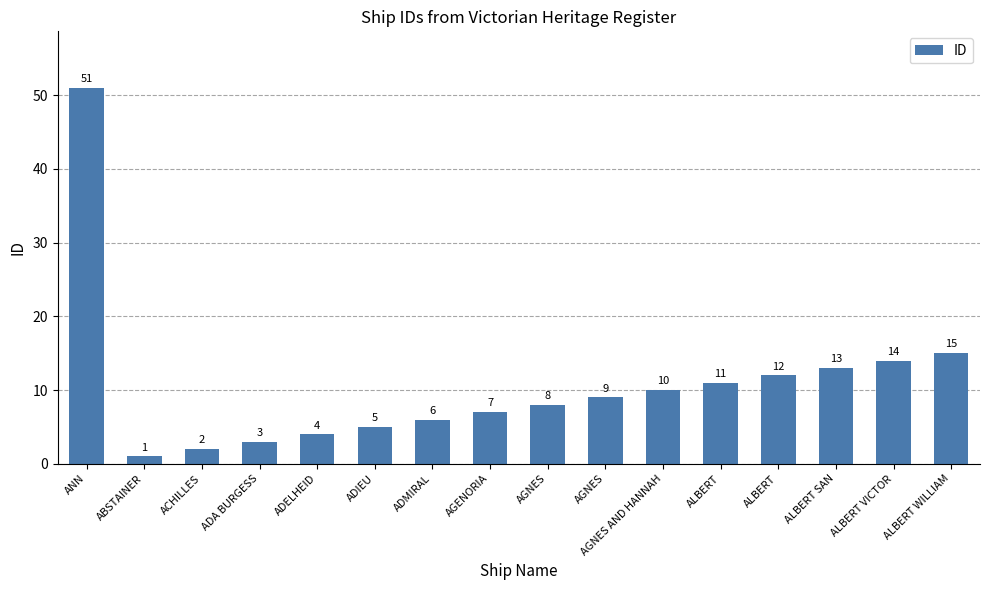

What is the smallest value displayed?

1